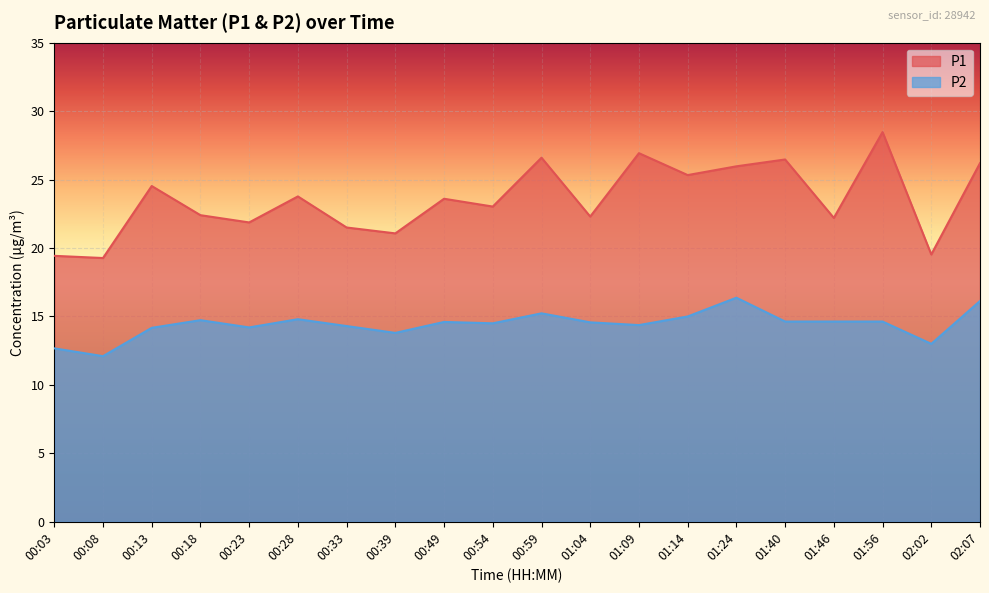

Rank the series by their average value, from lowest to highest.

P2, P1